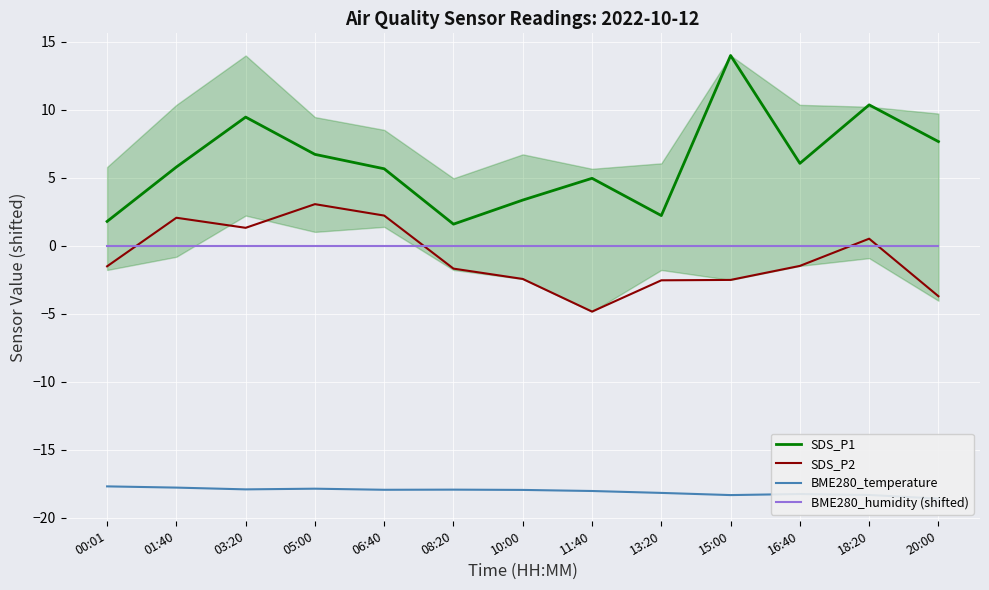

The value of SDS_P2 at 13:20 is -2.5. True or false?

True